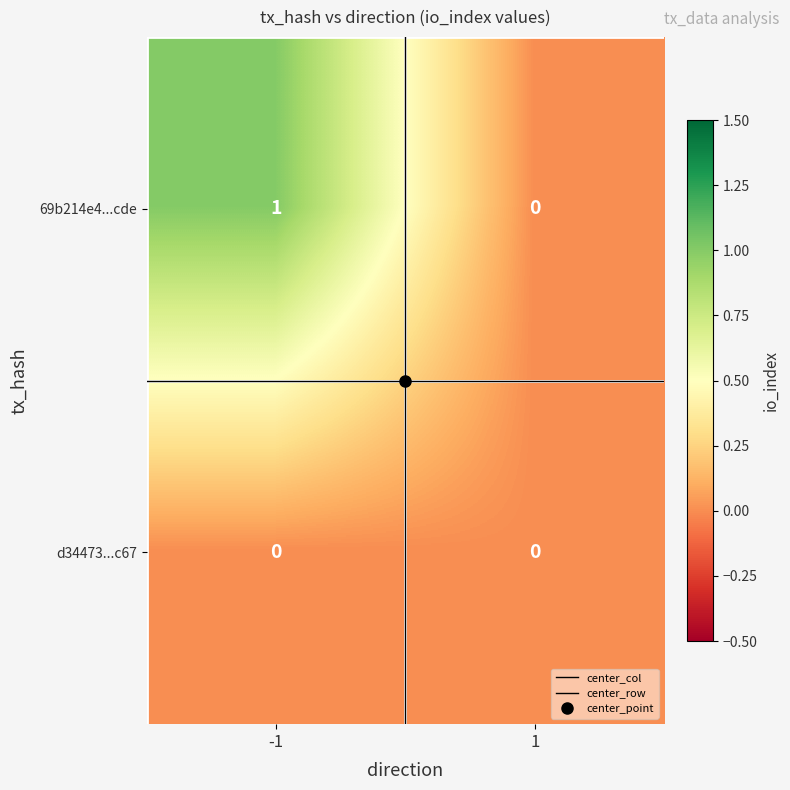

The value of d34473...c67 at -1 is 0. True or false?

True